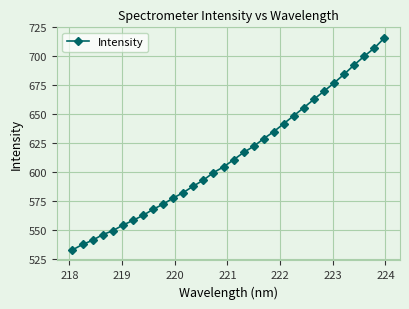

What is the value of the 19th point from the left?

622.5